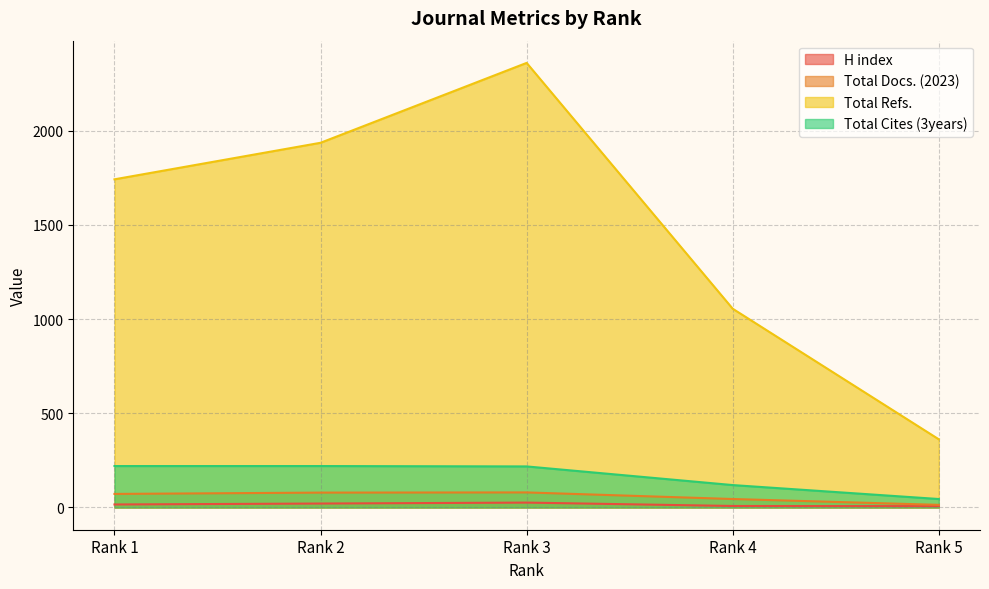

How many distinct data groups are displayed?

4